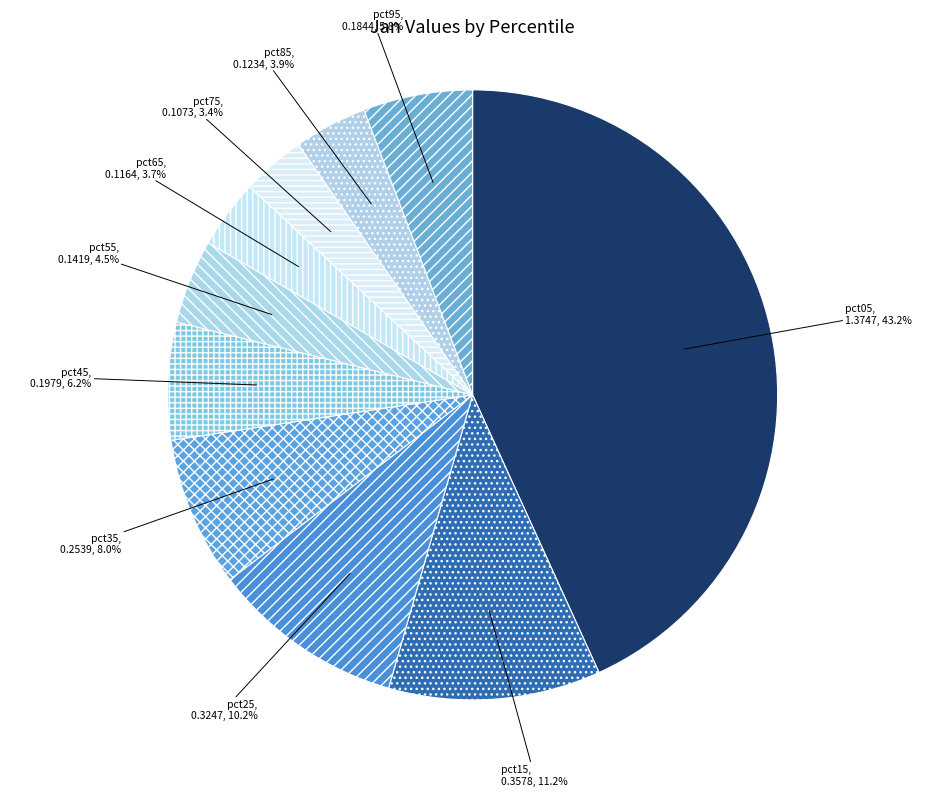

To the nearest percent, what is the difference between the largest and smallest slice percentages?

40%